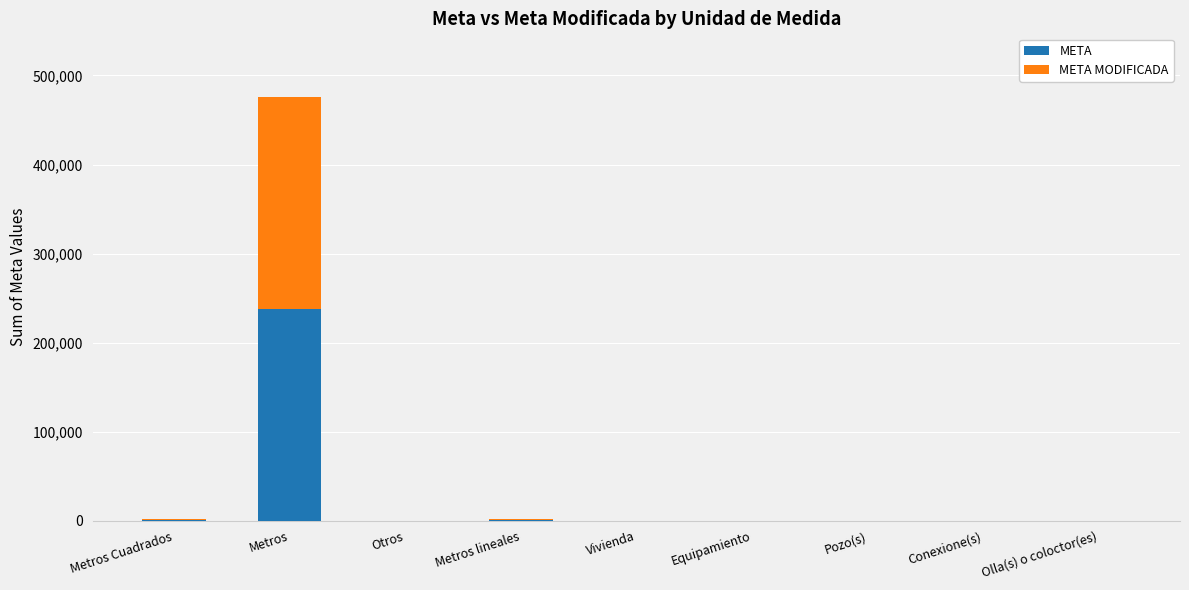

Which category has the highest value in the META series?

Metros